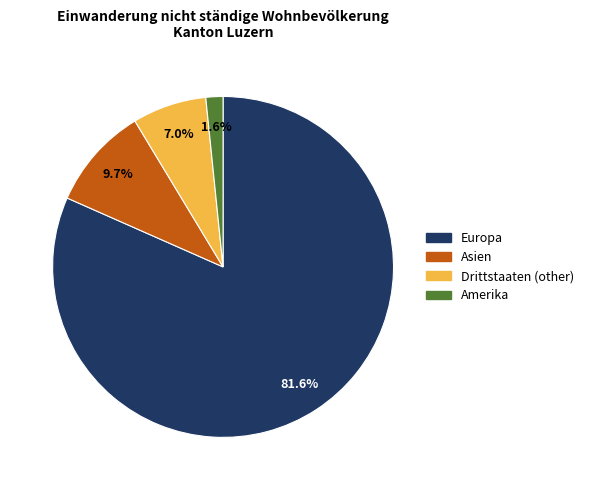

Does any single category account for the majority?

Yes